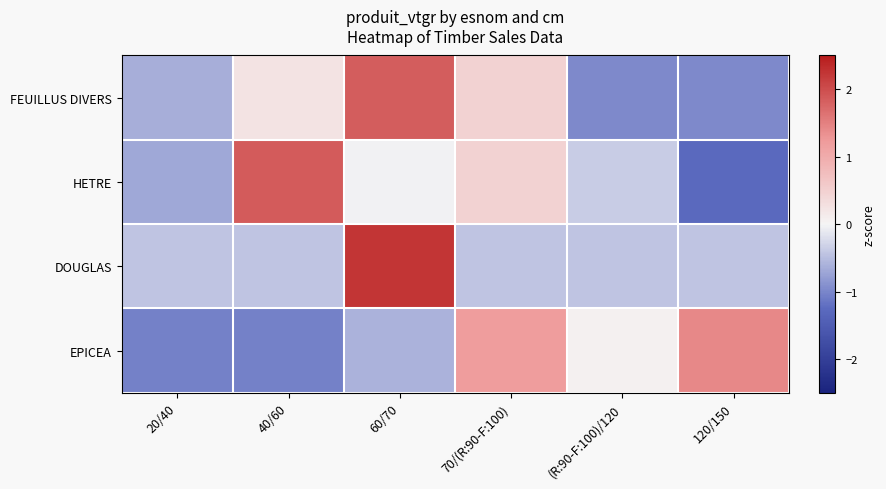

Count the number of categories in the chart.

6